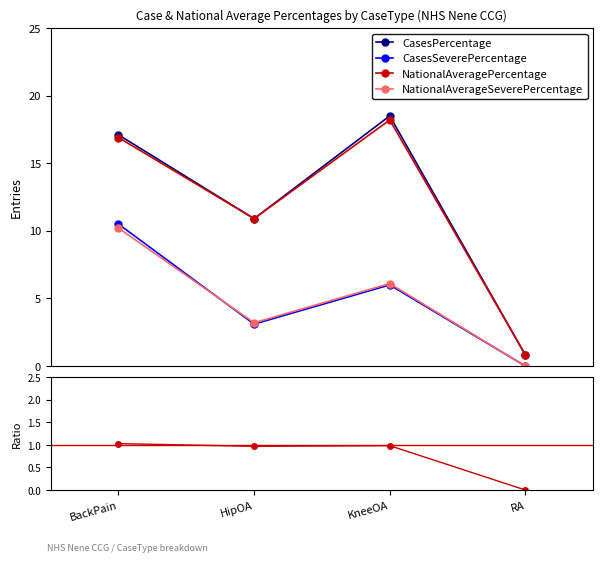

Reading left to right, transcribe all the data shown in this chart.

CasesPercentage: 17.1	10.9	18.5	0.8
CasesSeverePercentage: 10.5	3.1	6.0	0.0
NationalAveragePercentage: 16.9	10.9	18.2	0.8
NationalAverageSeverePercentage: 10.2	3.2	6.1	0.0
CasesSevere ratio: 1.0	1.0	1.0	0.0